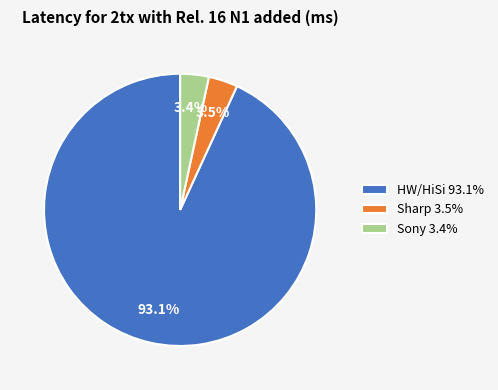

How many slices are in this pie chart?

3